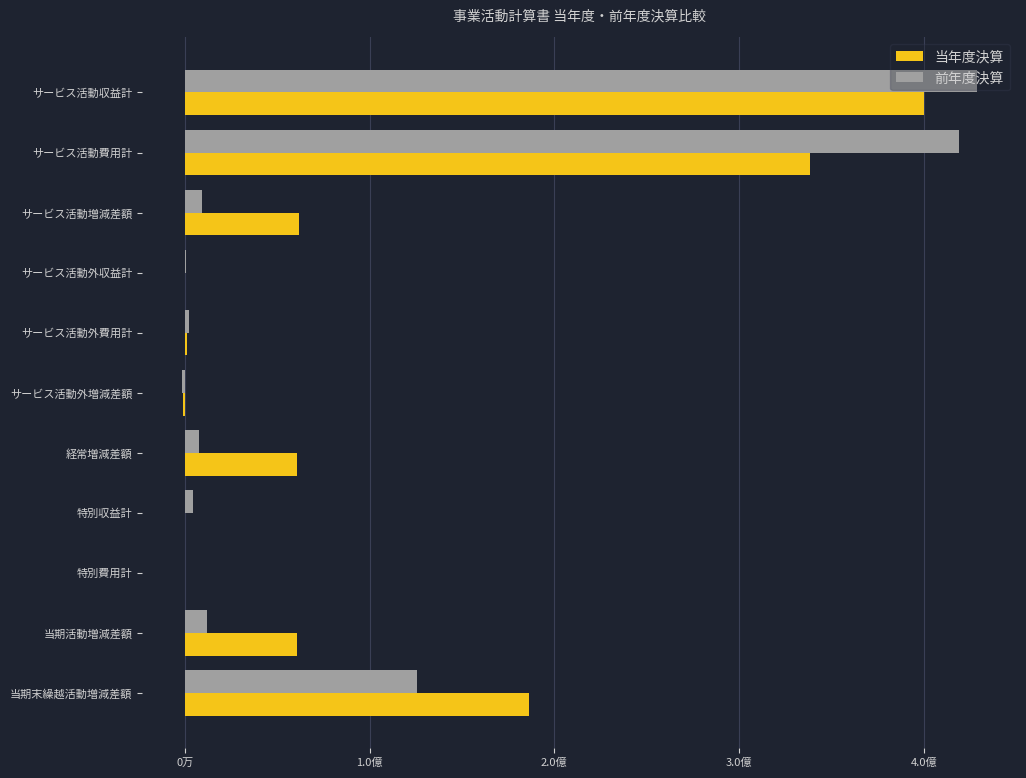

What are all the series names shown in the legend?

当年度決算, 前年度決算